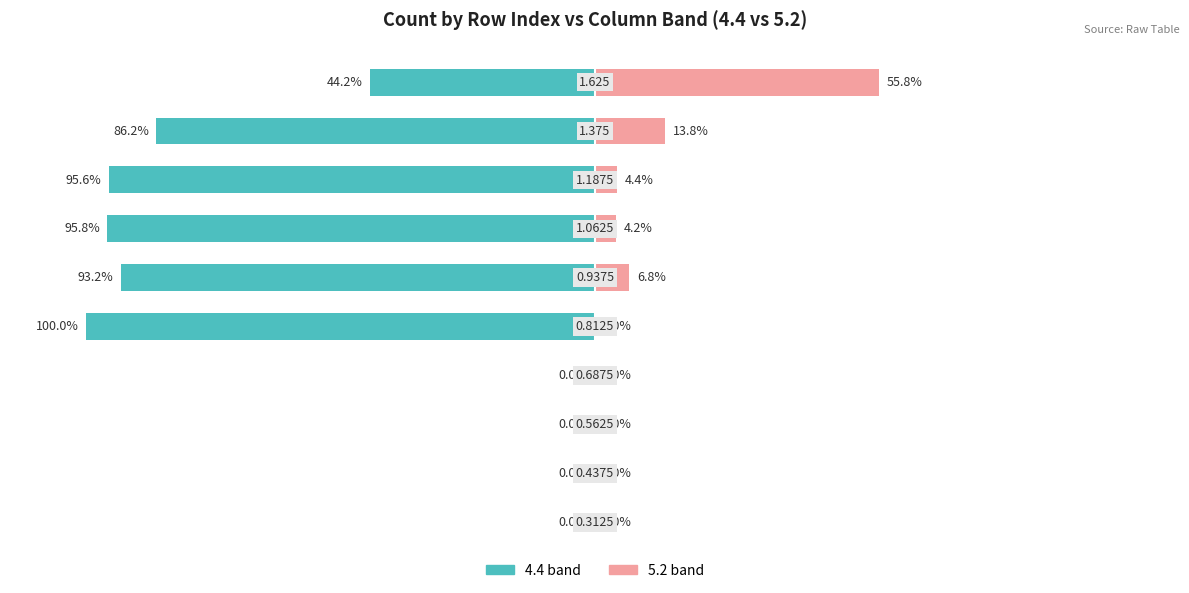

Between −150 and −50, which series saw the biggest shift?

4.4 band